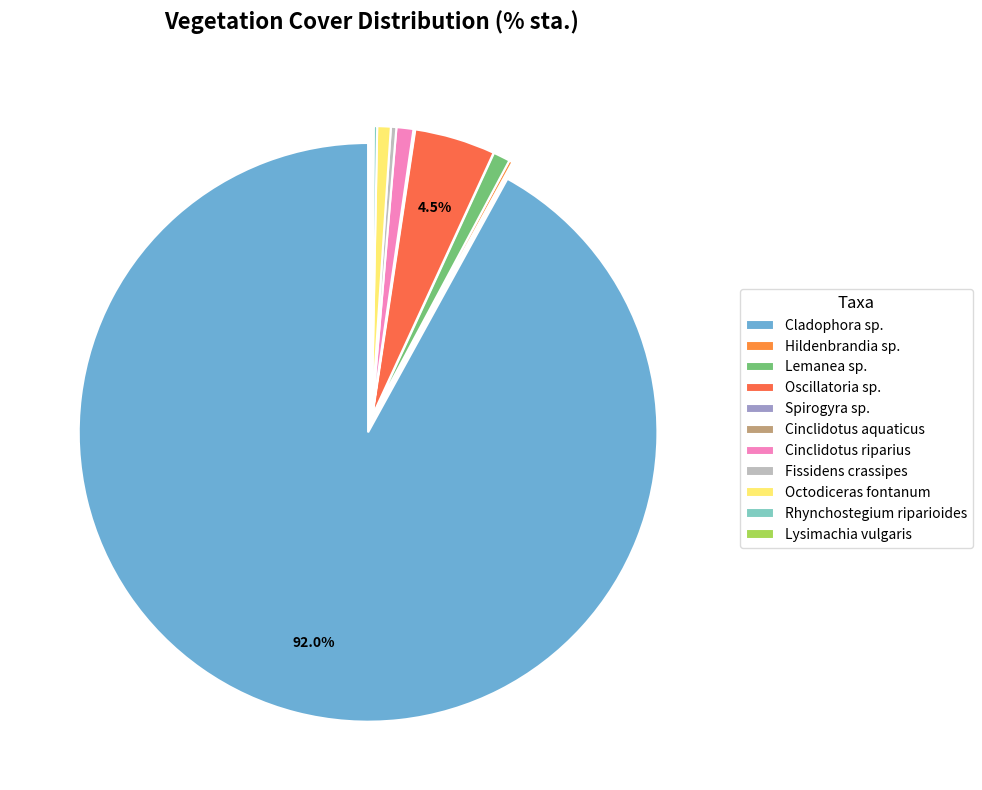

To the nearest percent, what is the difference between the Cinclidotus riparius and Spirogyra sp. slice percentages?

1%